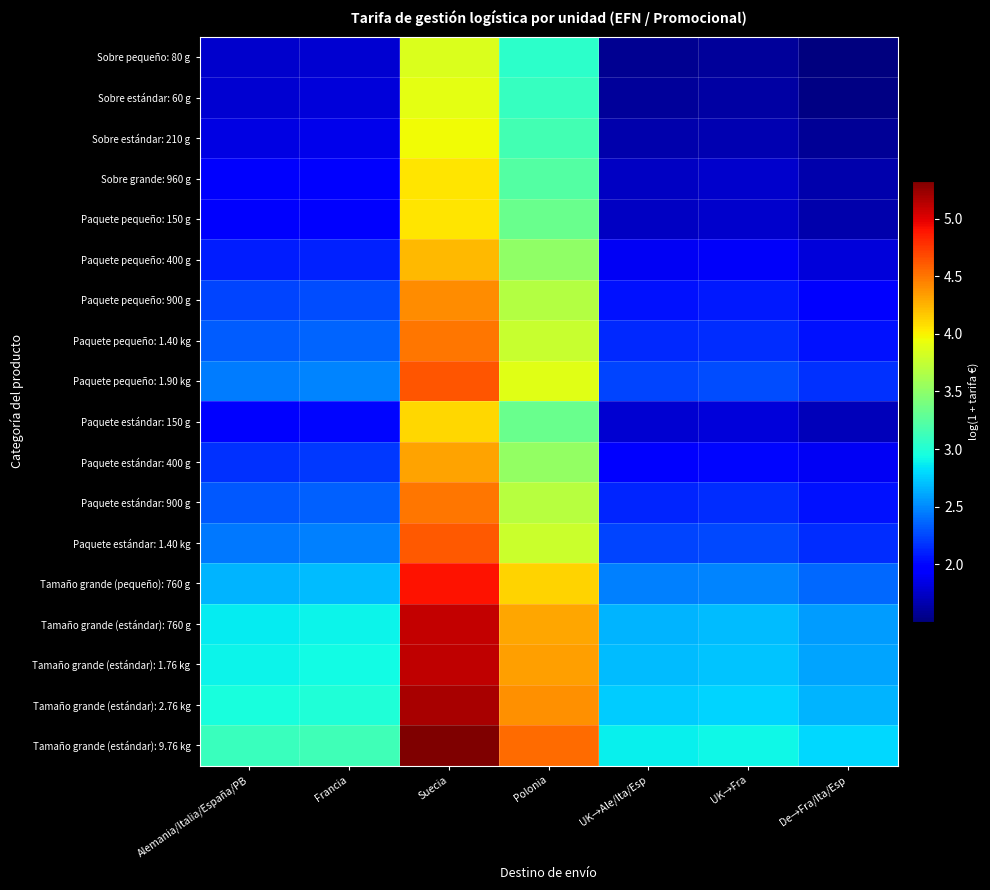

What is the greatest value displayed?

5.3